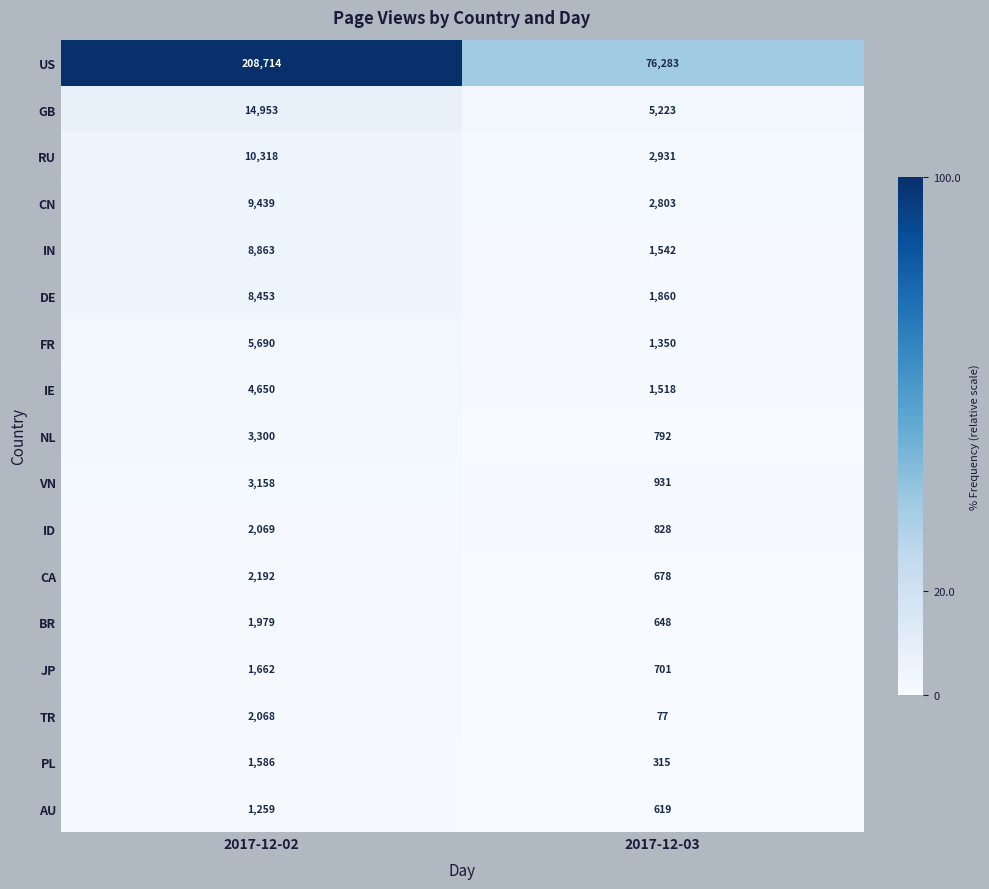

What is the difference between the highest and lowest values at 2017-12-02?

207455